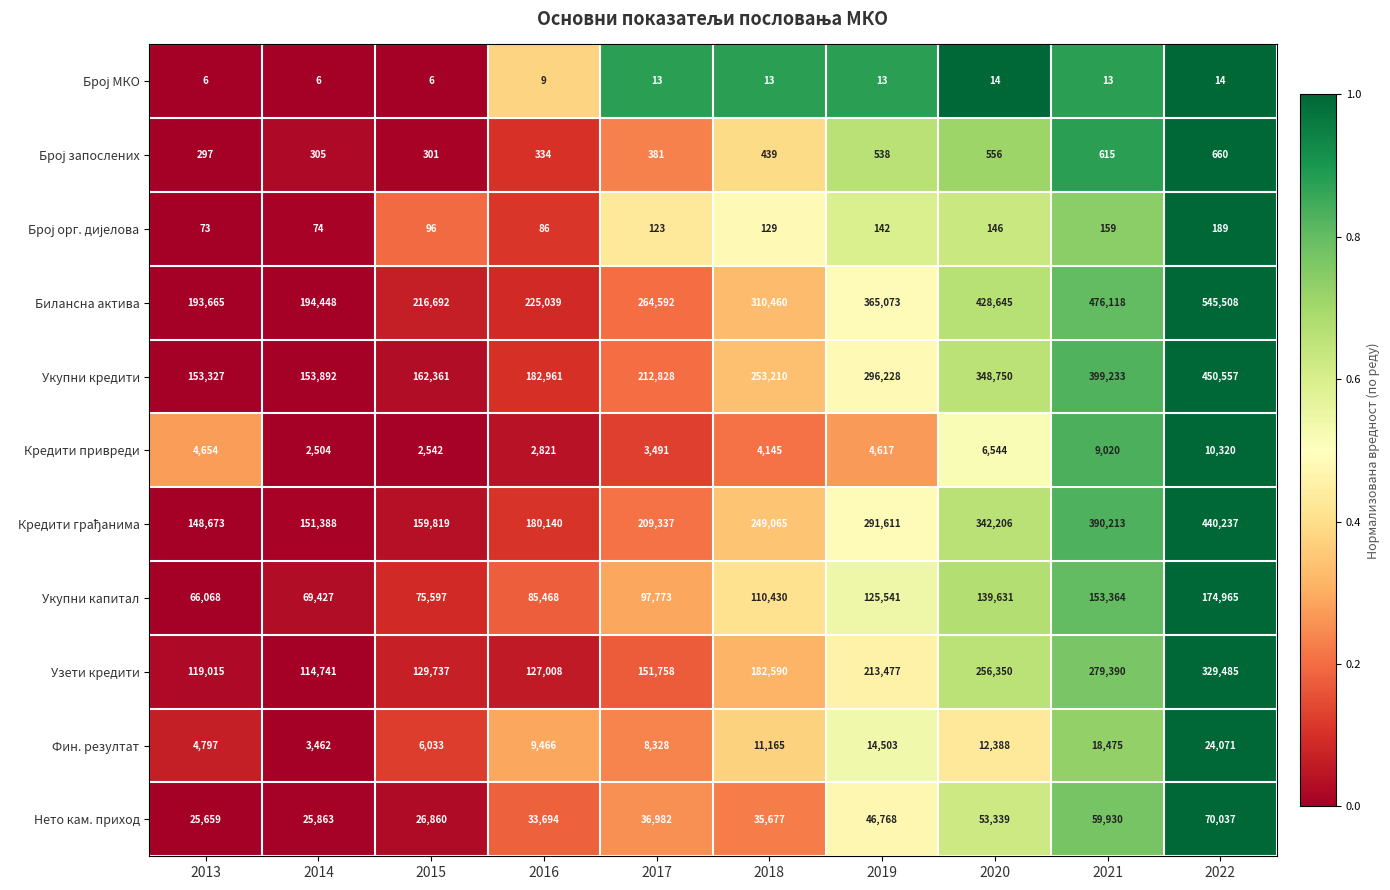

What is the greatest value displayed?

545508